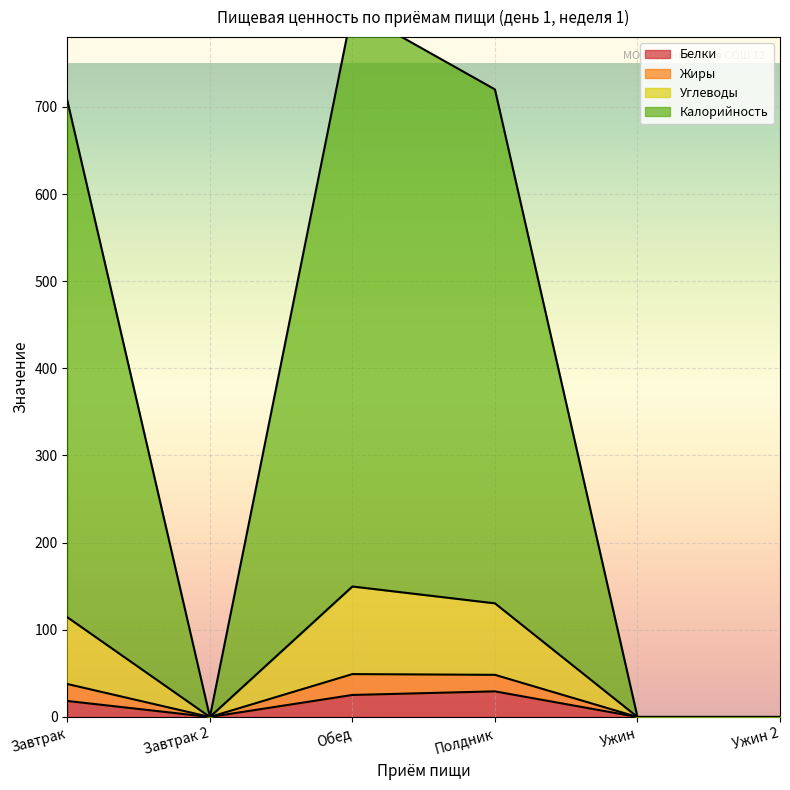

How many data points in Белки are less than 18?

3